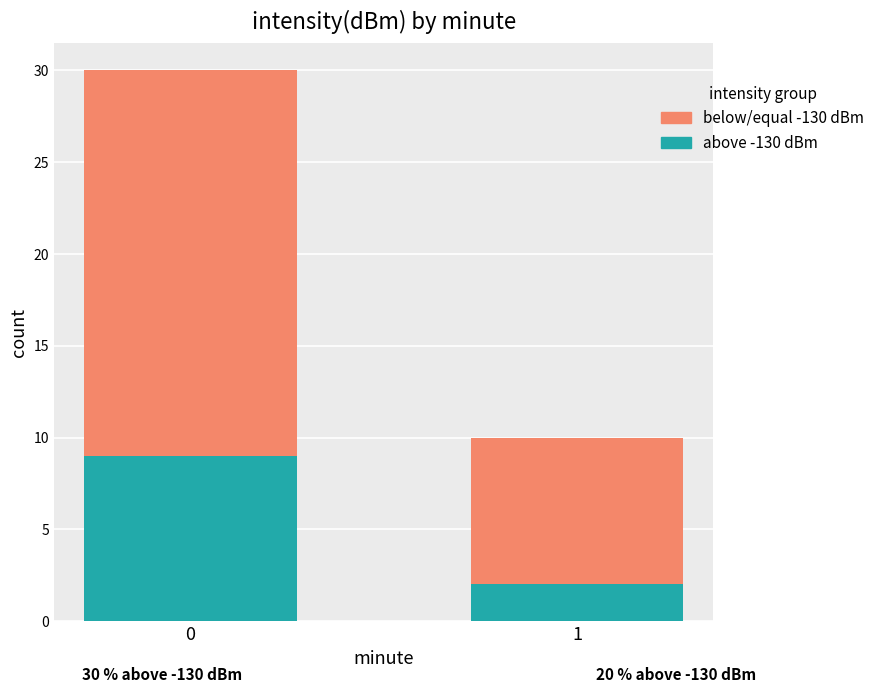

The value of above -130 dBm at 1 is 2. True or false?

True